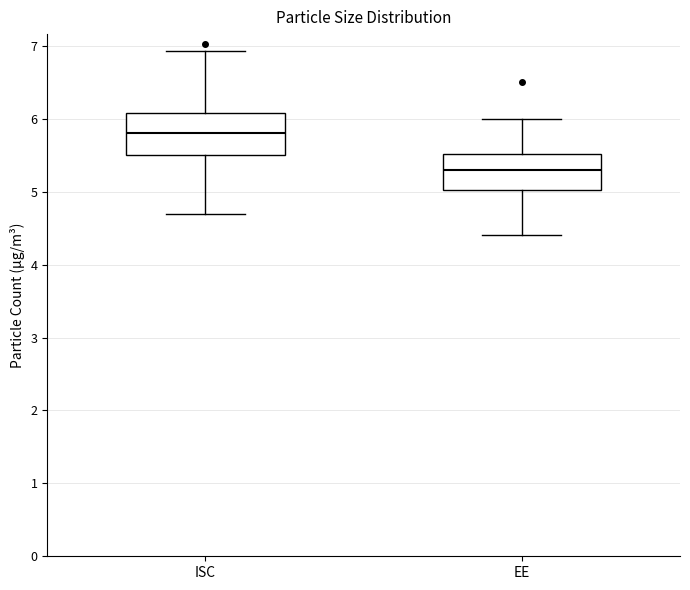

Where is the upper edge of the box for EE on the y-axis? The values are not printed on the chart, so give them approximately, as read against the axis.

5.5